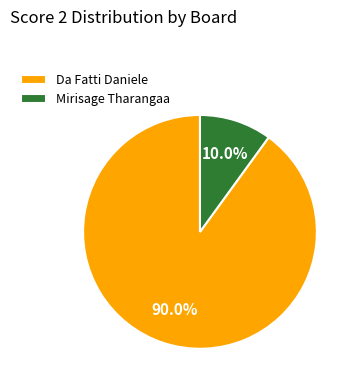

What is the largest slice in the pie chart?

Da Fatti Daniele